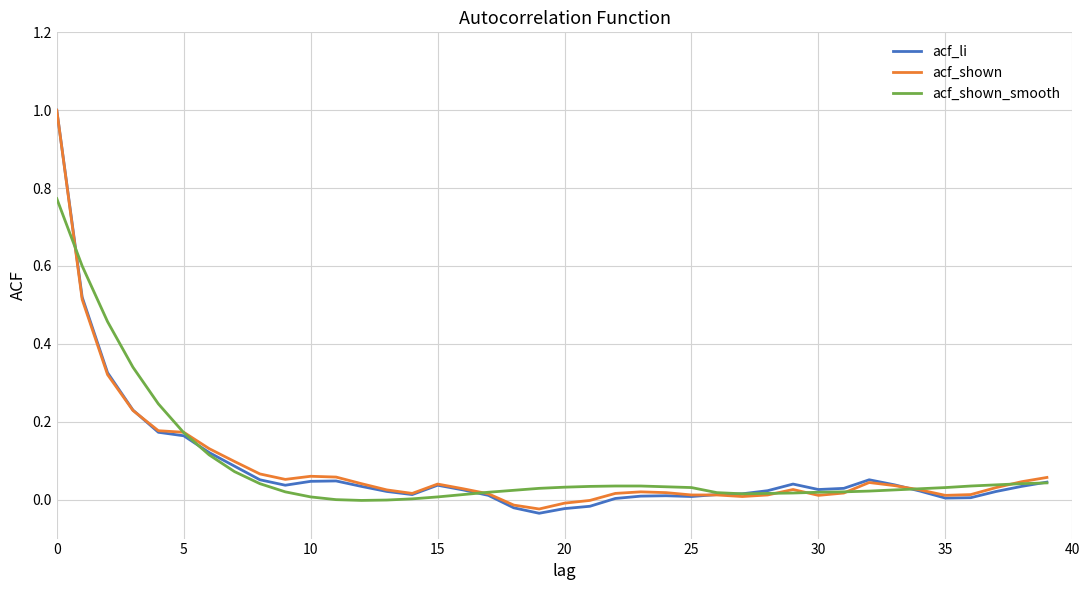

What is the sum of all acf_shown_smooth values?

3.5